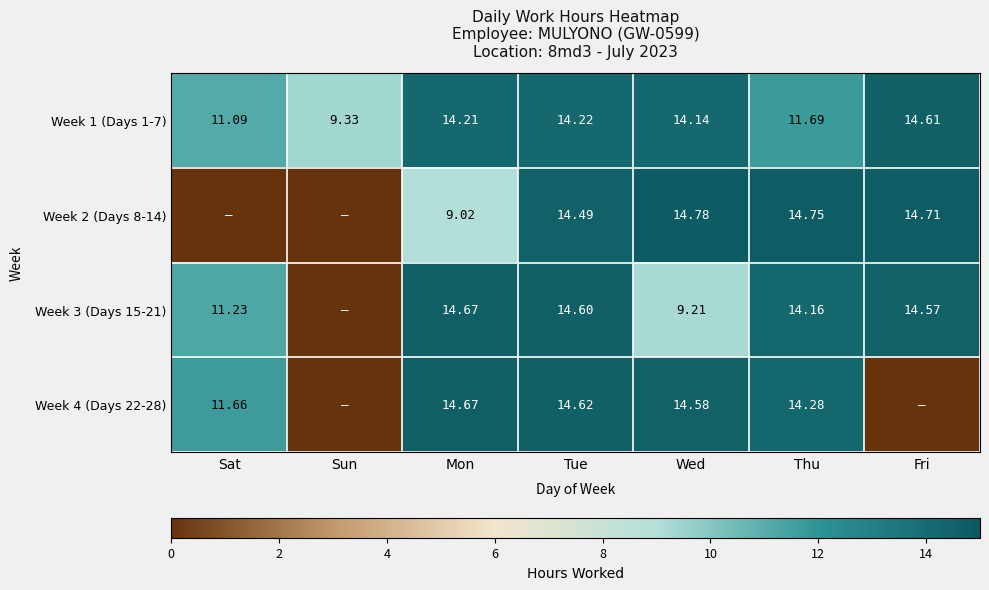

At which label does Week 1 (Days 1-7) reach its peak?

Fri